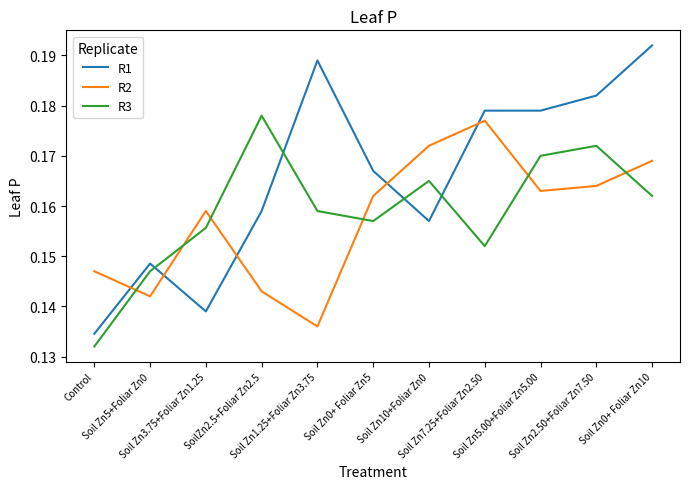

Which series has the largest total across all categories?

R1